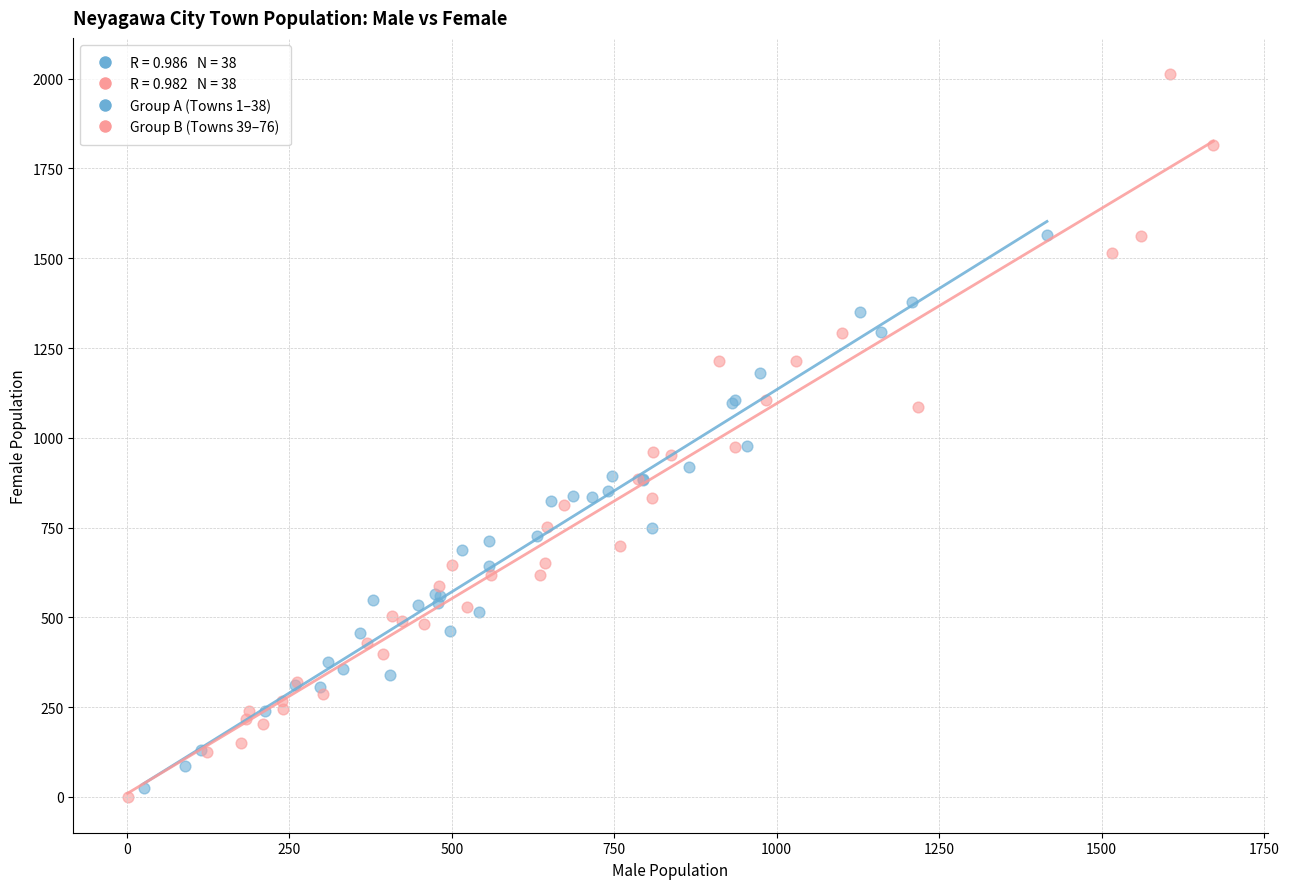

Which series has the widest spread of Y values?

Group B (Towns 39–76)